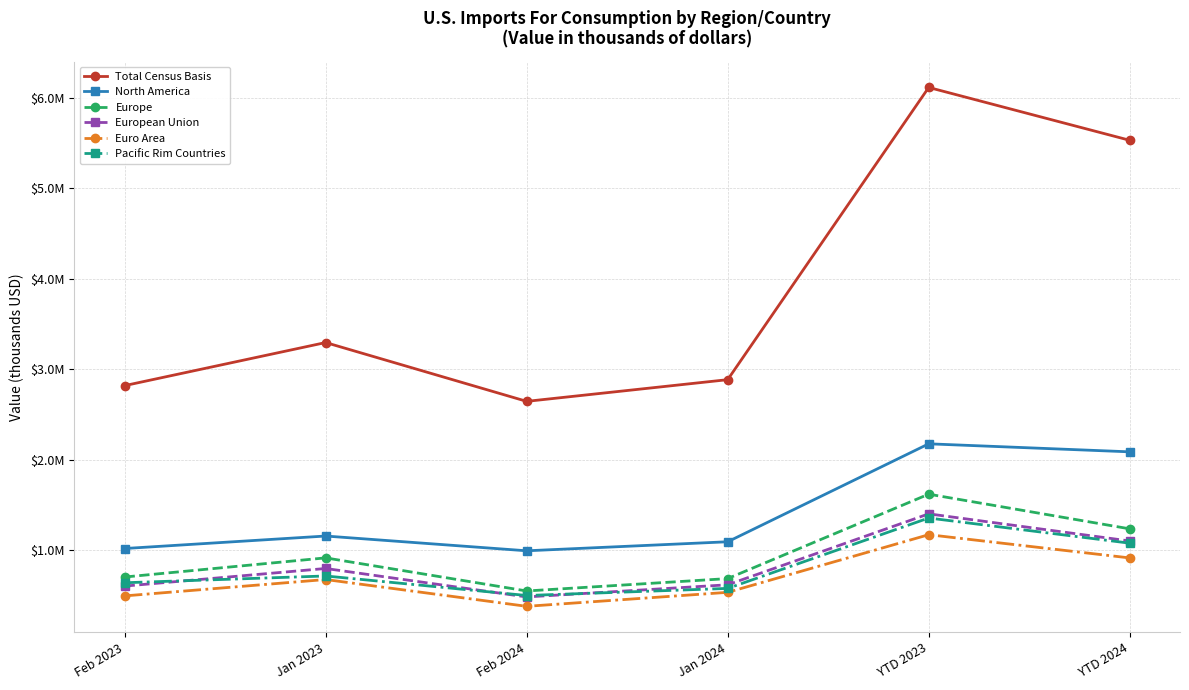

At how many categories does at least one series exceed 3161891?

3